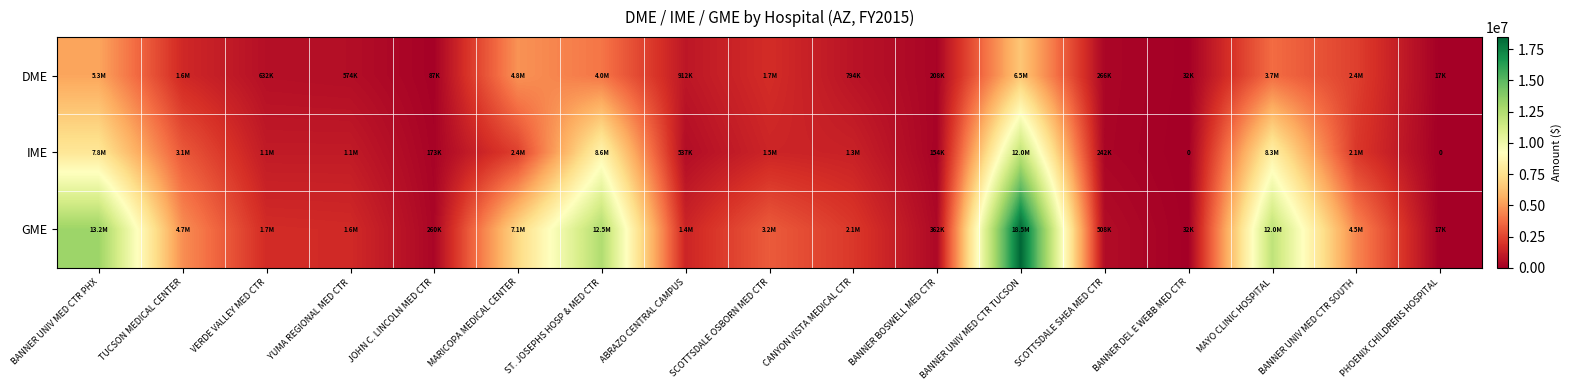

What is the total value across all series at JOHN C. LINCOLN MED CTR?

520458